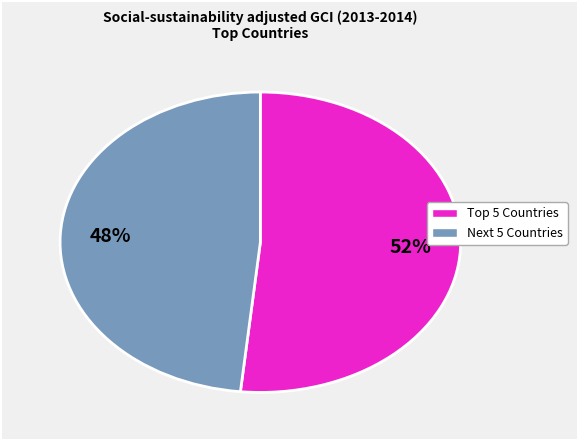

Is there any slice that represents more than half of the pie?

Yes